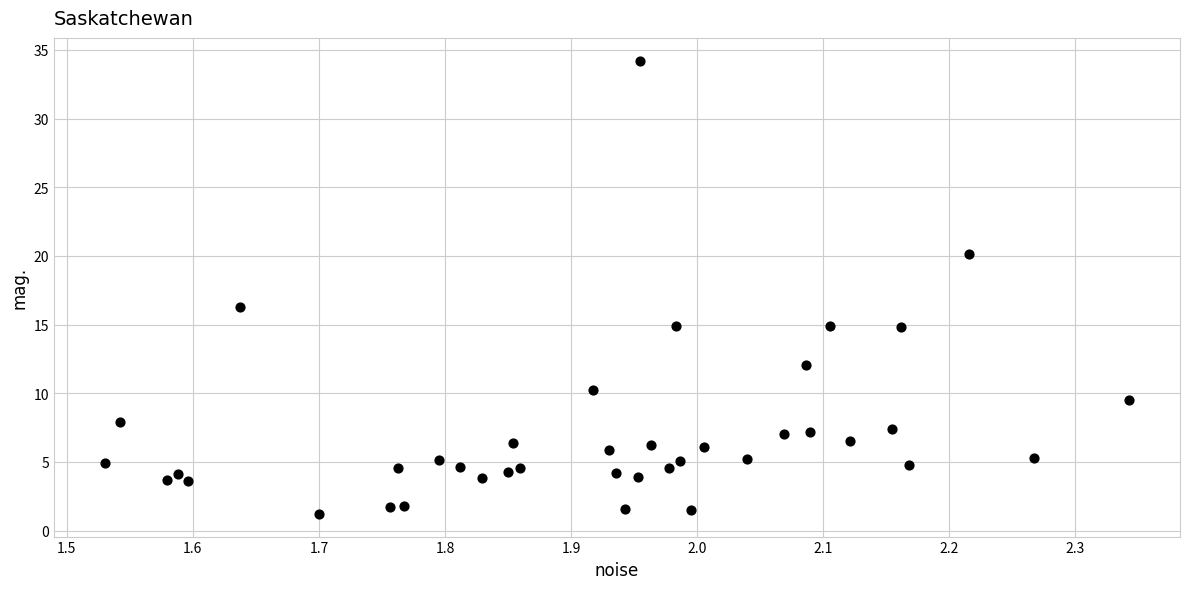

What is the range of X values (max minus min)?

0.8